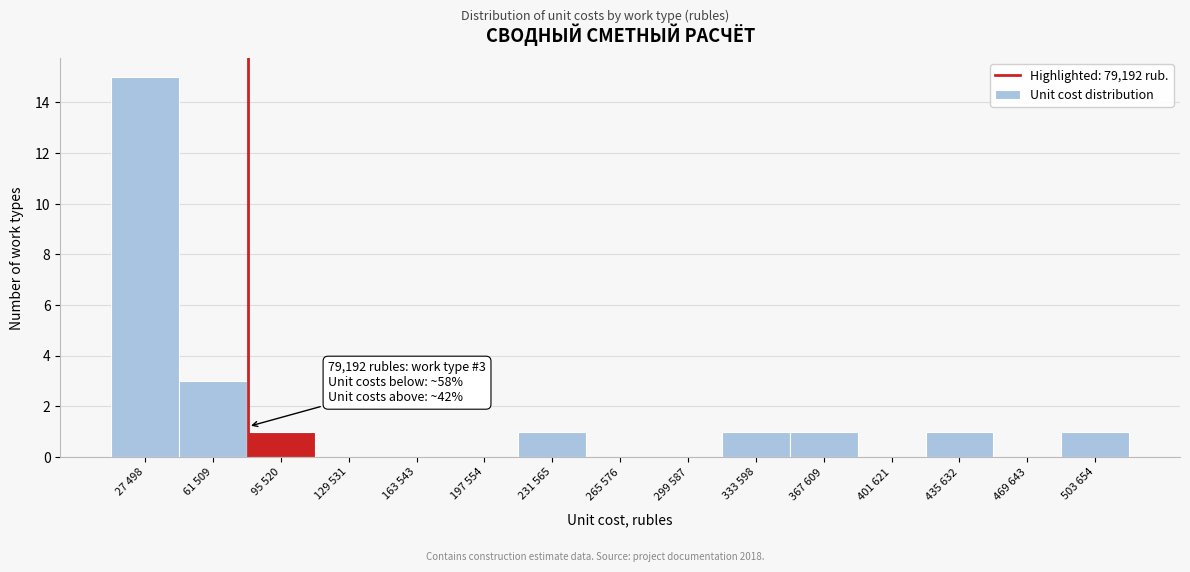

Reading left to right, what are all the values shown in this chart?

27 498=15	61 509=3	95 520=1	129 531=0	163 543=0	197 554=0	231 565=1	265 576=0	299 587=0	333 598=1	367 609=1	401 621=0	435 632=1	469 643=0	503 654=1